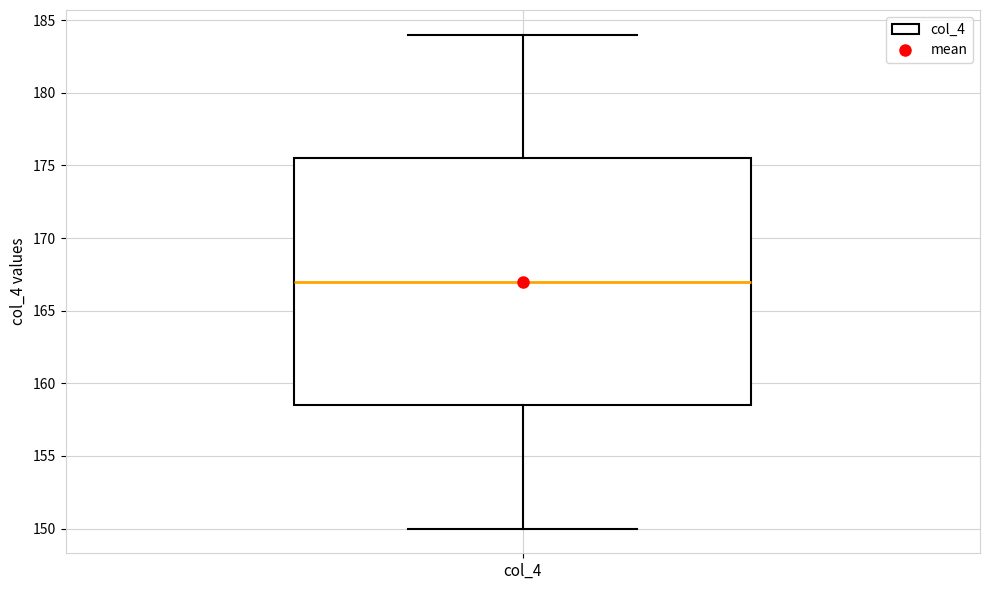

Where is the lower edge of the box for col_4 on the y-axis? The values are not printed on the chart, so give them approximately, as read against the axis.

158.5